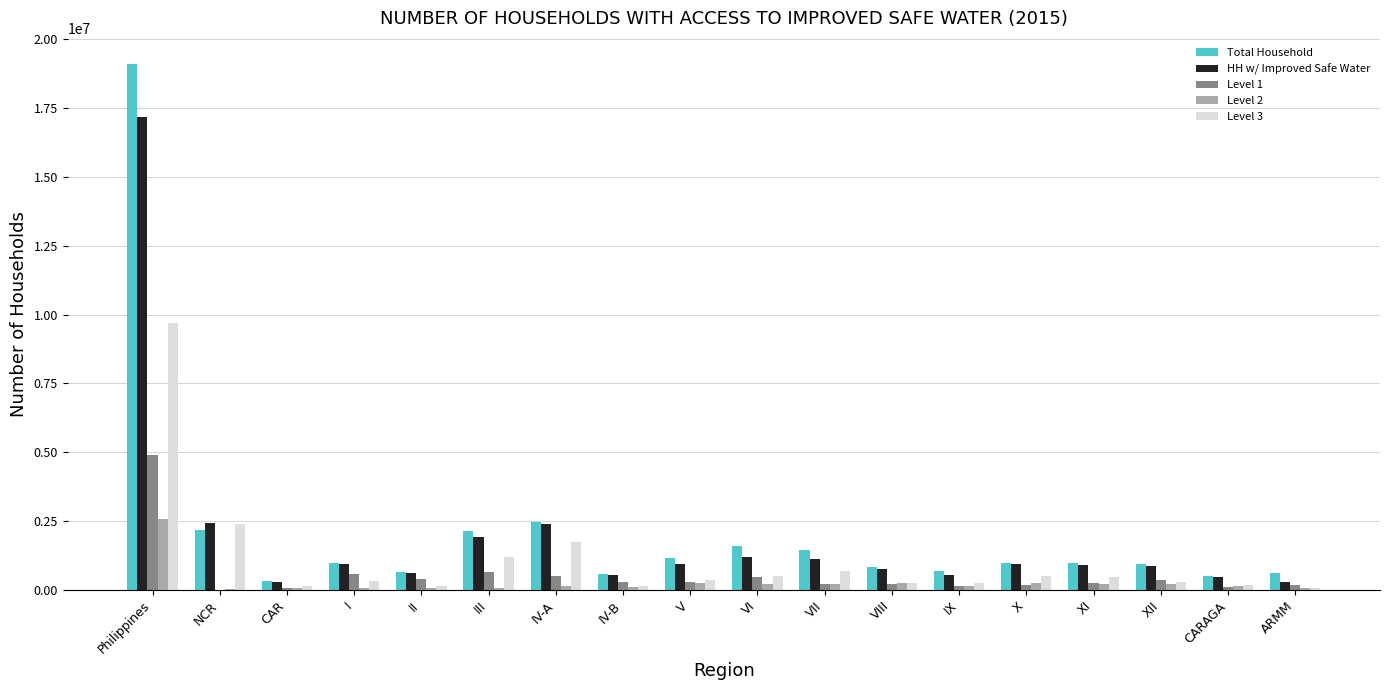

What is the spread (max minus min) of values at IV-A?

2314421